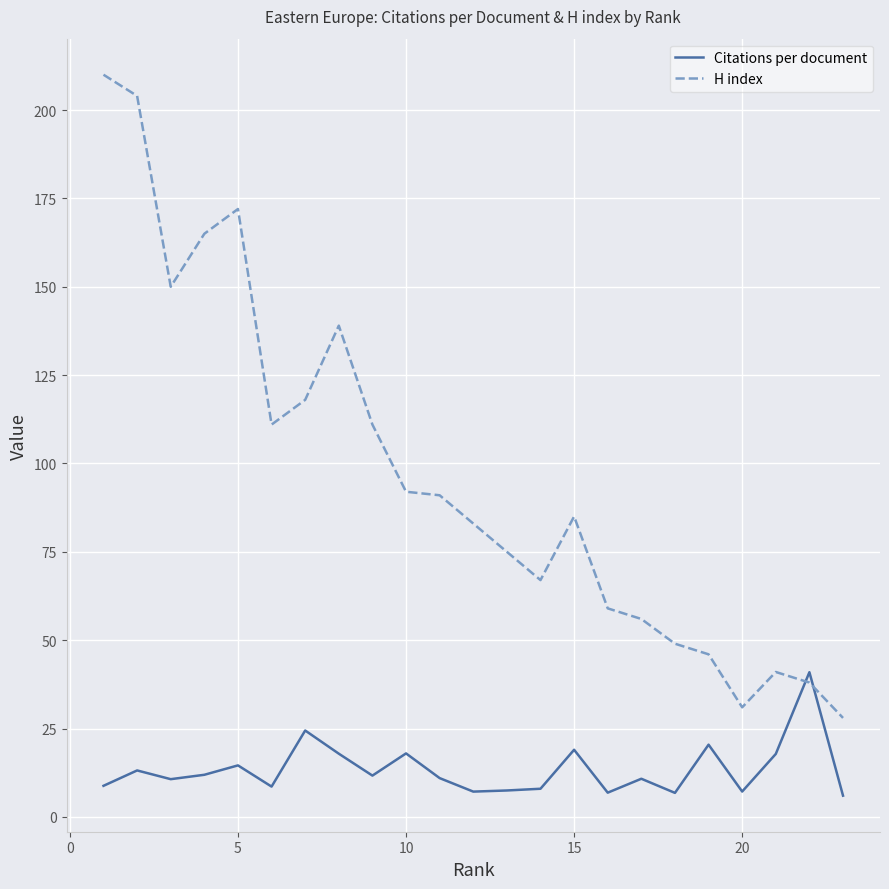

List the series in order of their overall mean, lowest first.

Citations per document, H index